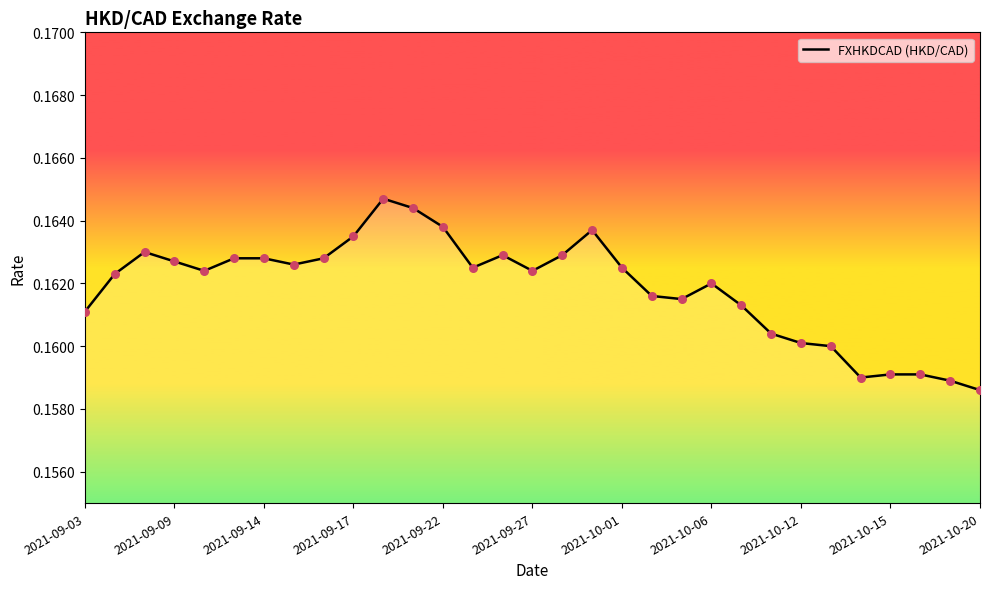

Does the chart have visible grid lines?

No